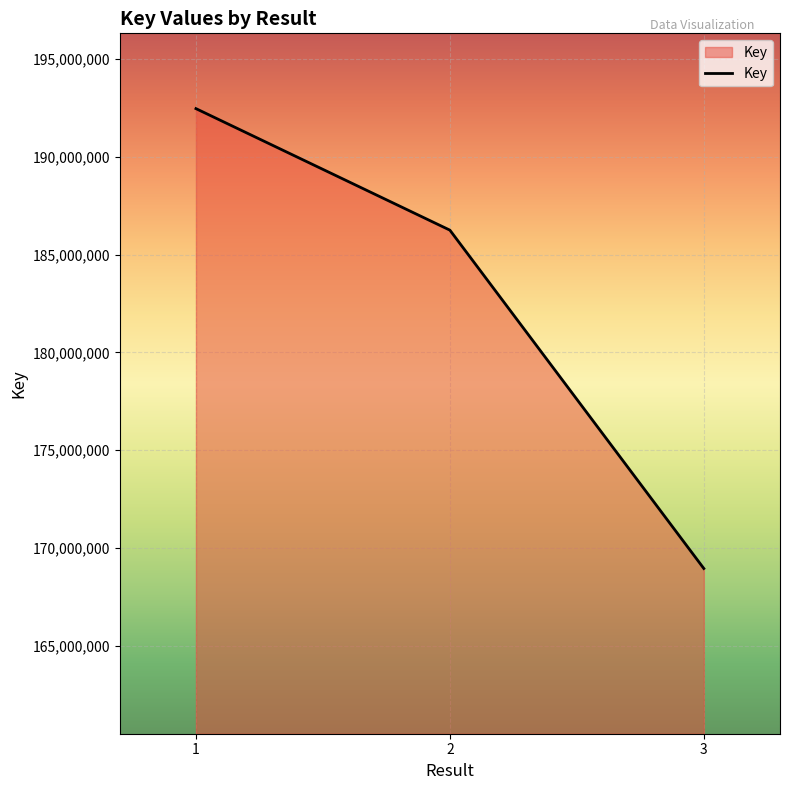

How many lines are shown in the chart?

1